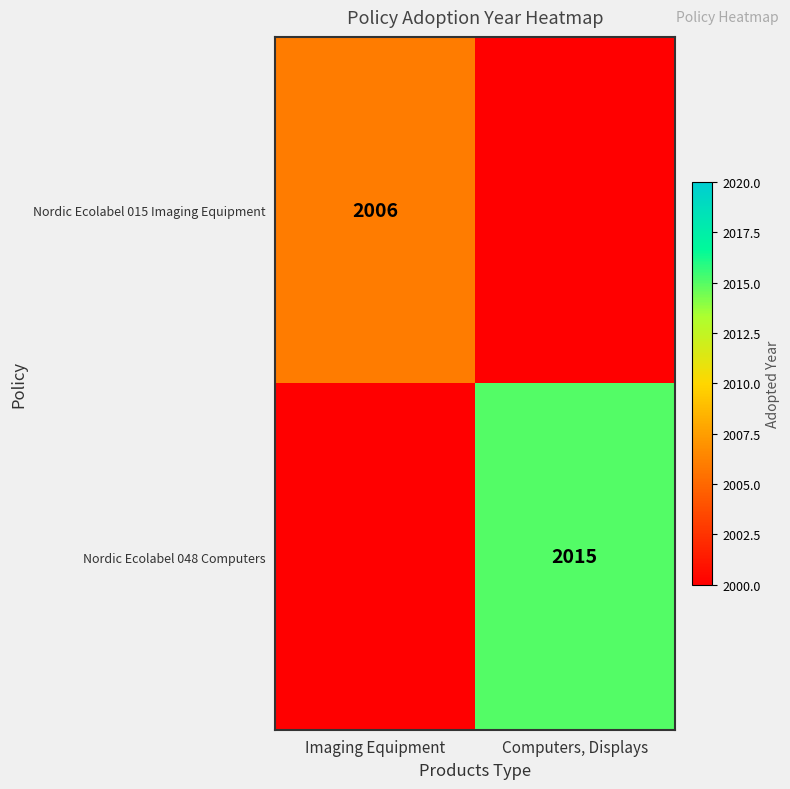

The Nordic Ecolabel 015 Imaging Equipment series shows 3555 at Imaging Equipment. True or false?

False